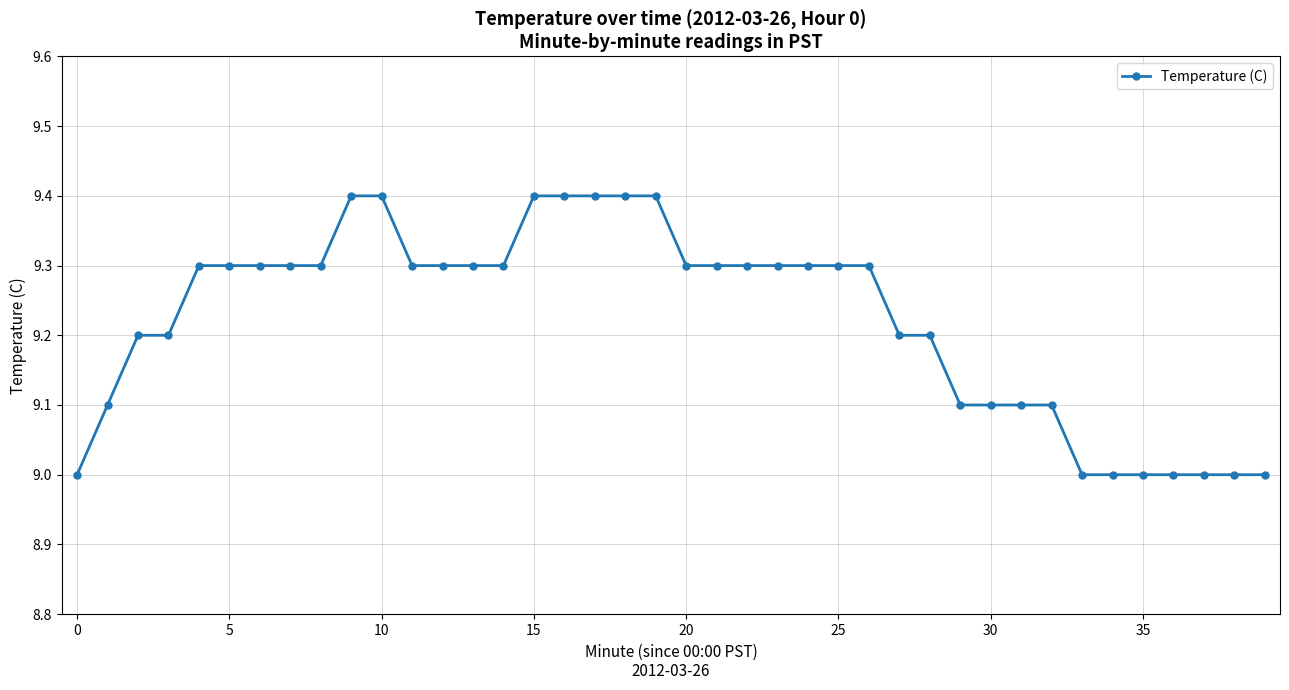

What is the sum of all values?

368.9